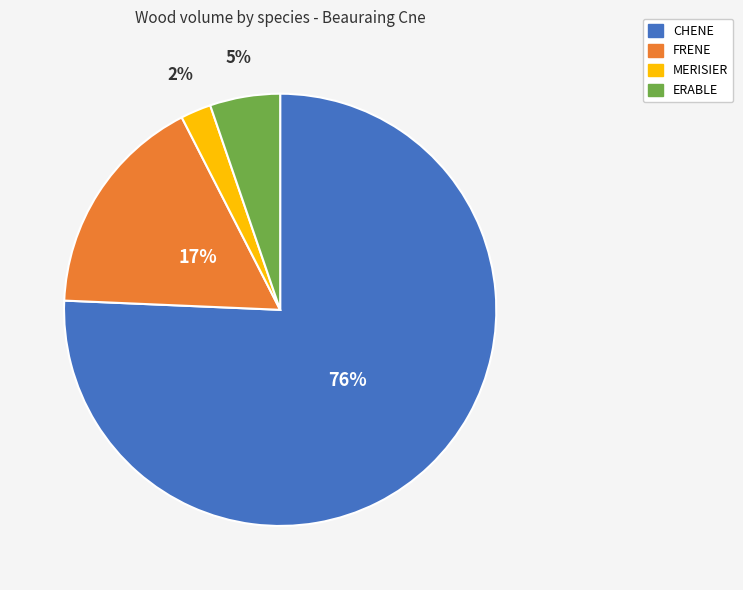

Is the sum of ERABLE and FRENE greater than half?

No